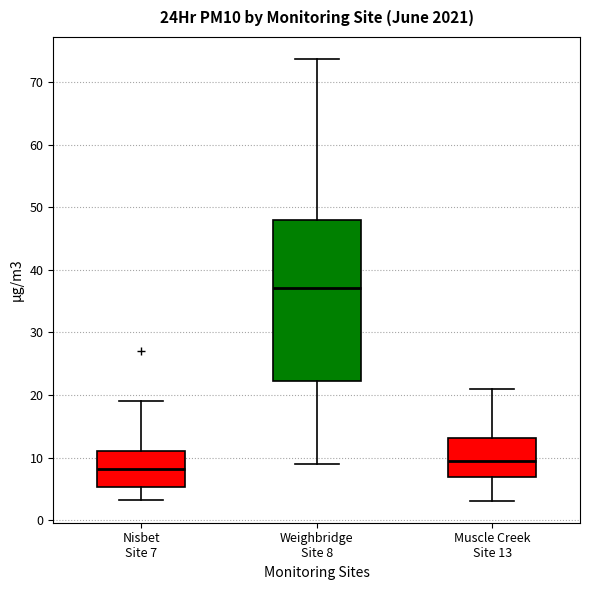

Reading left to right, transcribe this box plot: for each box, give where its median line is, the range the box spans, and where its two whiskers end, as read against the y-axis. The values are not printed on the chart, so give them approximately, as read against the axis.

Nisbet Site 7: median 8, box 5 to 11, whiskers 3 to 19
Weighbridge Site 8: median 37, box 22 to 48, whiskers 9 to 74
Muscle Creek Site 13: median 9, box 7 to 13, whiskers 3 to 21